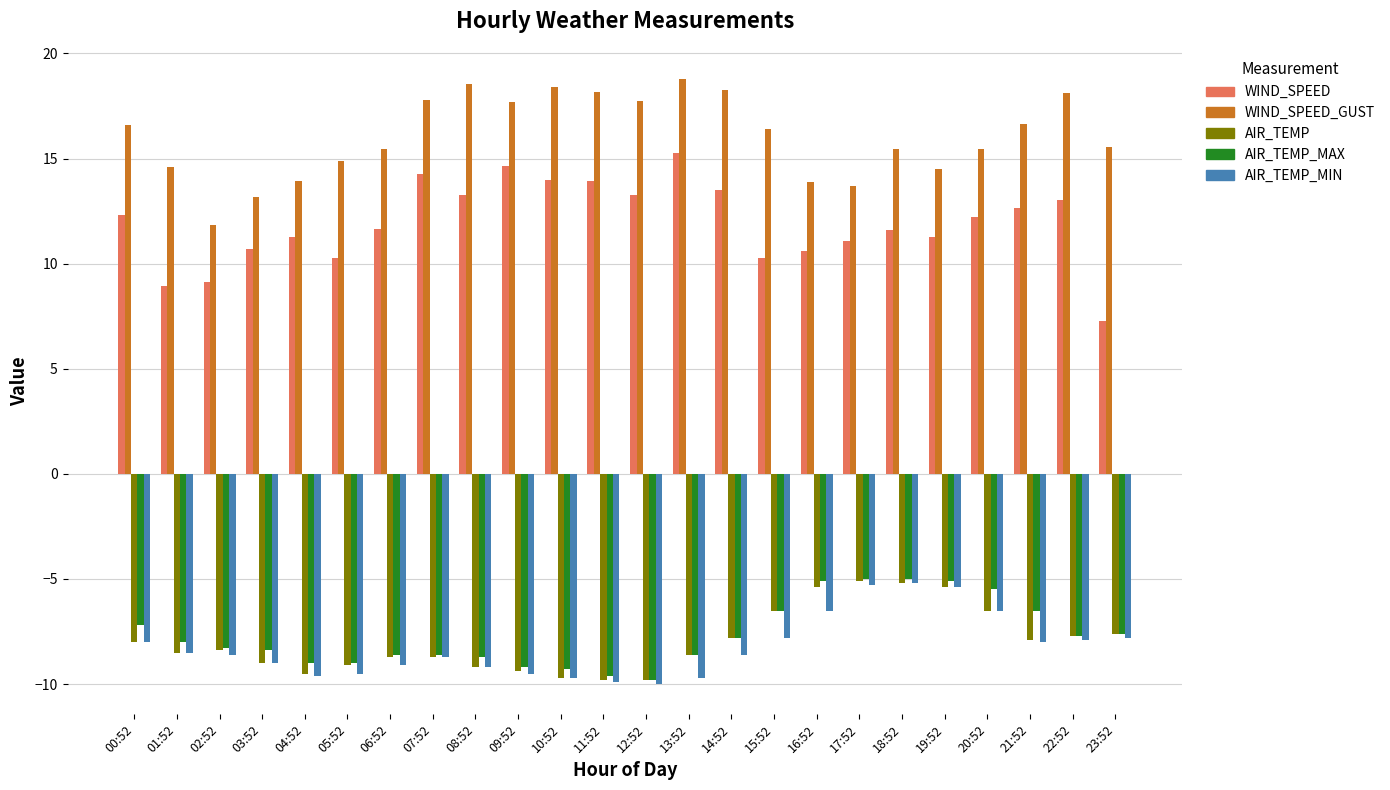

What is the spread (max minus min) of values at 21:52?

24.6